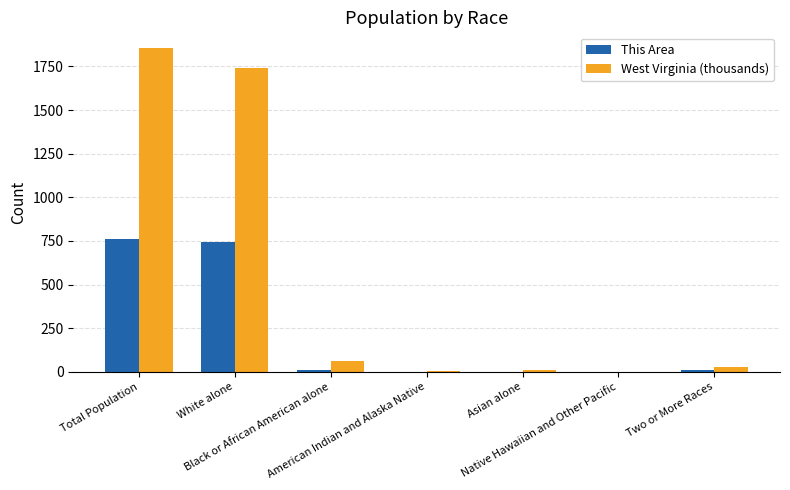

What is the sum of all West Virginia (thousands) values?

3699.9